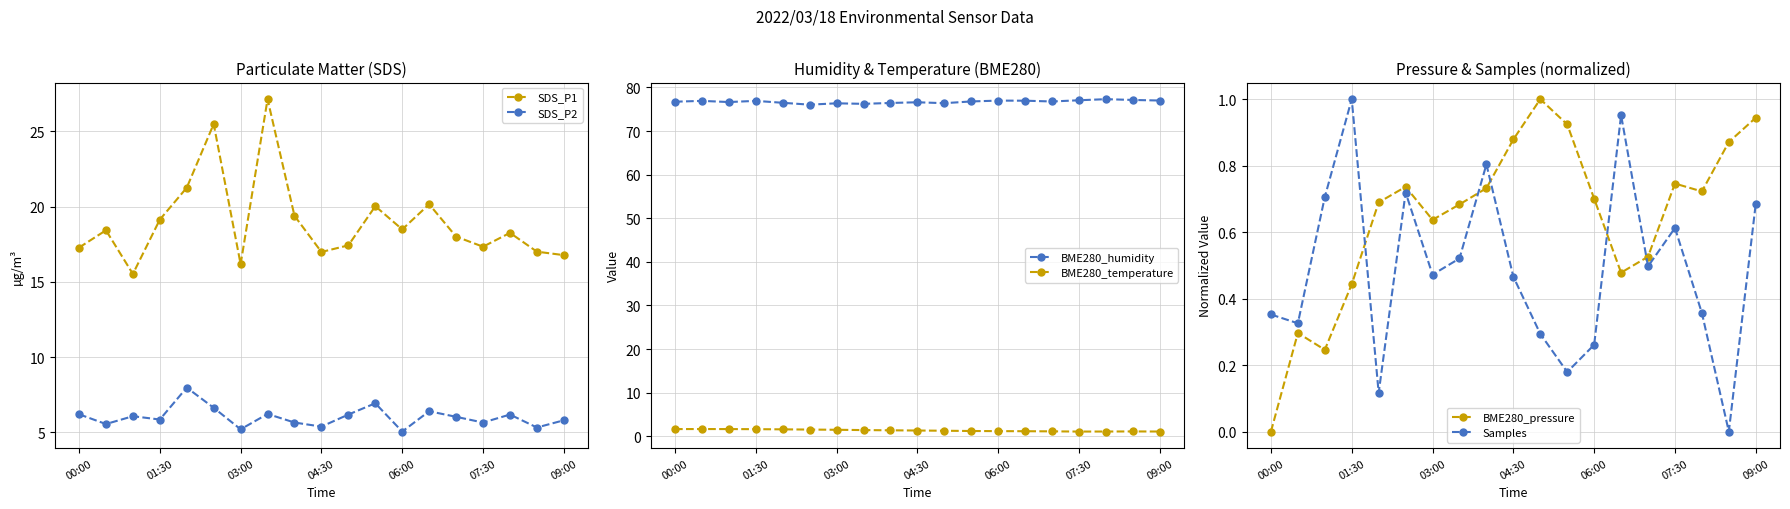

Rank the series by their maximum value, from lowest to highest.

BME280_pressure, Samples, BME280_temperature, SDS_P2, SDS_P1, BME280_humidity